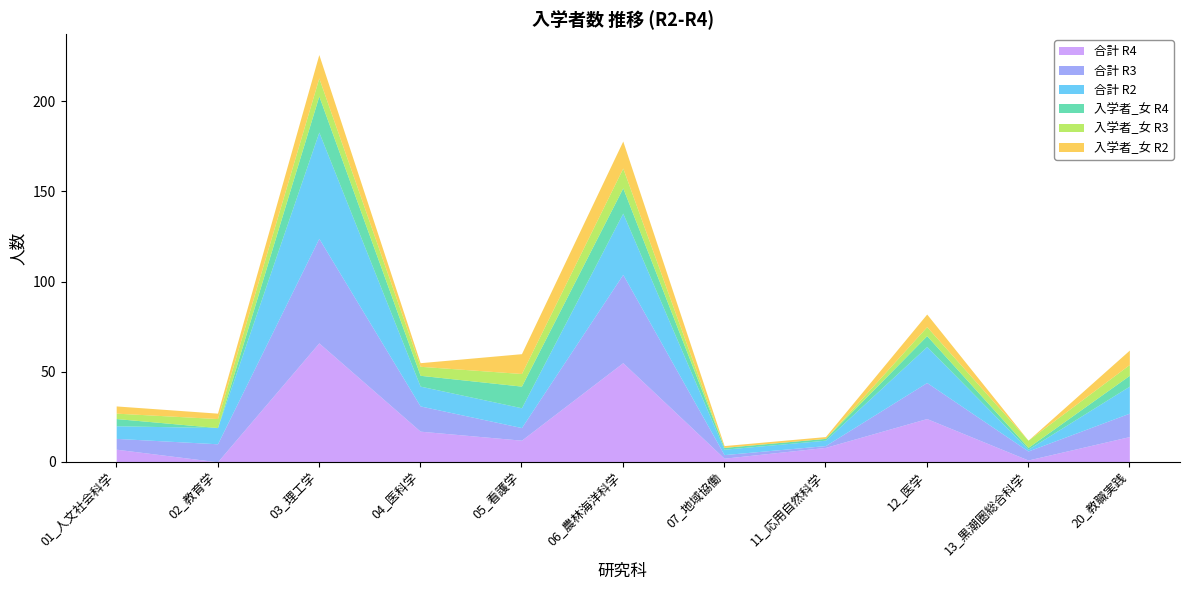

Does the chart display data point markers on the line(s)?

No